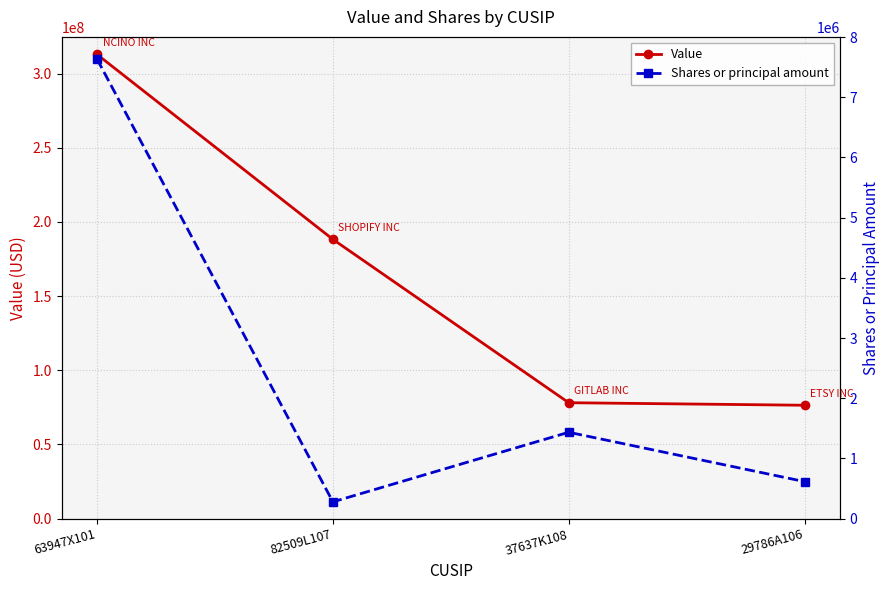

What is the difference between the highest and lowest values at 82509L107?

187976500